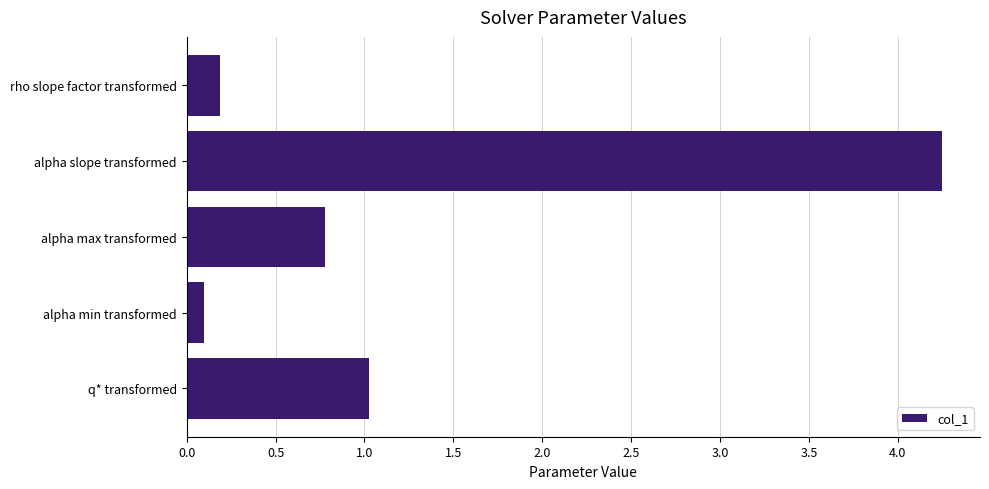

Are the bars grouped side by side (vs. stacked)?

No